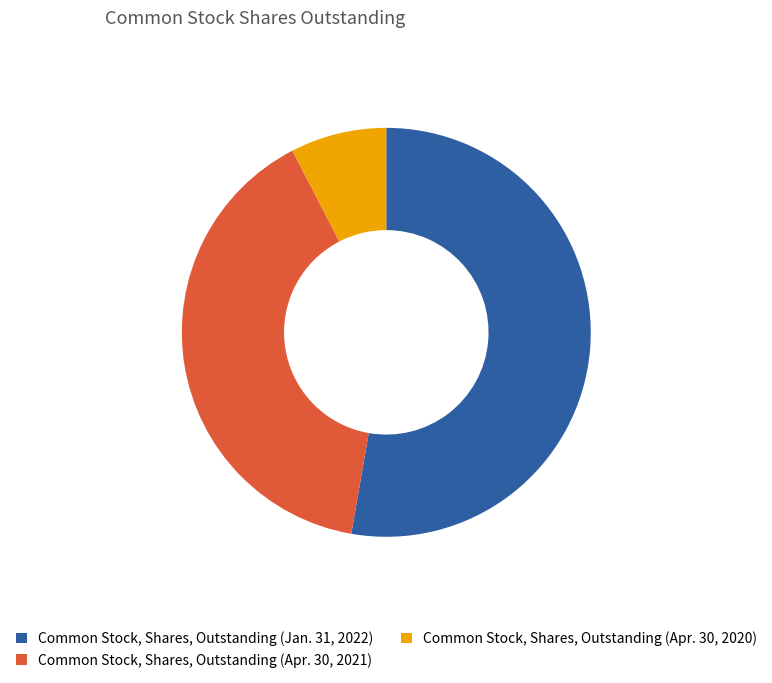

Is the sum of Common Stock, Shares, Outstanding (Apr. 30, 2021) and Common Stock, Shares, Outstanding (Apr. 30, 2020) greater than half?

No